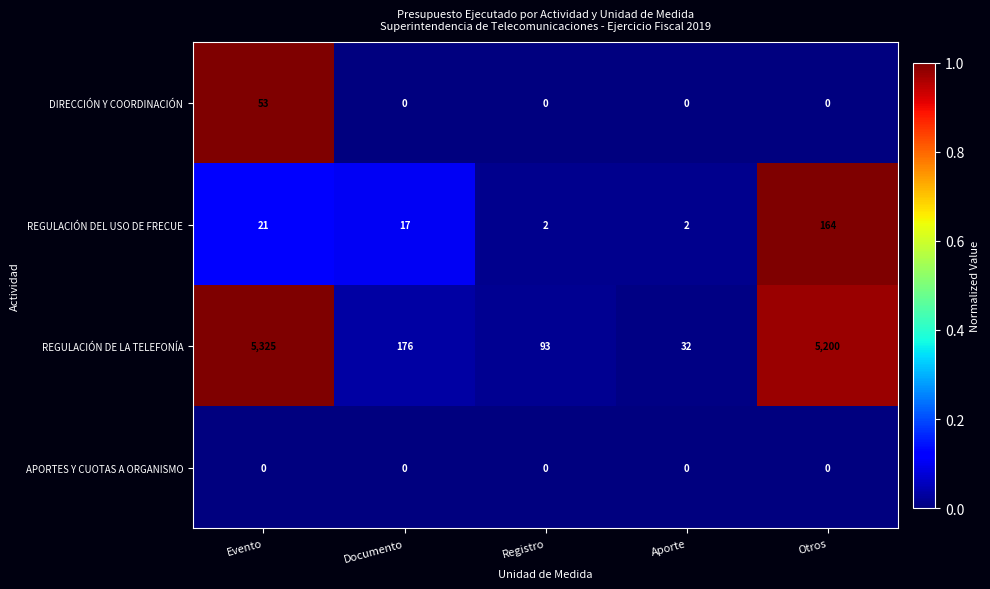

Reading left to right, extract all data points from this chart.

DIRECCIÓN Y COORDINACIÓN: Evento=53	Documento=0	Registro=0	Aporte=0	Otros=0
REGULACIÓN DEL USO DE FRECUE: Evento=21	Documento=17	Registro=2	Aporte=2	Otros=164
REGULACIÓN DE LA TELEFONÍA: Evento=5325	Documento=176	Registro=93	Aporte=32	Otros=5200
APORTES Y CUOTAS A ORGANISMO: Evento=0	Documento=0	Registro=0	Aporte=0	Otros=0